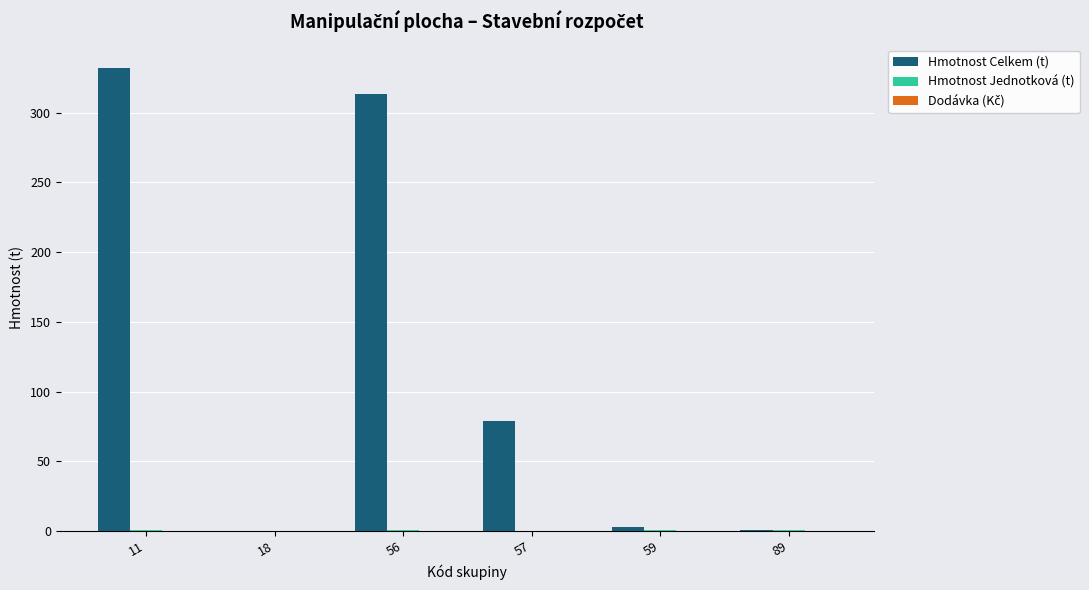

How many groups of bars are there?

6